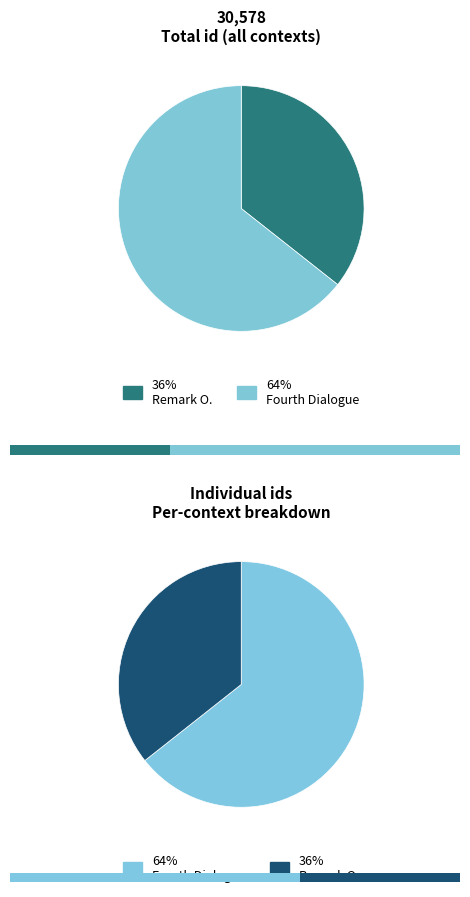

How many segments does this pie chart have?

2